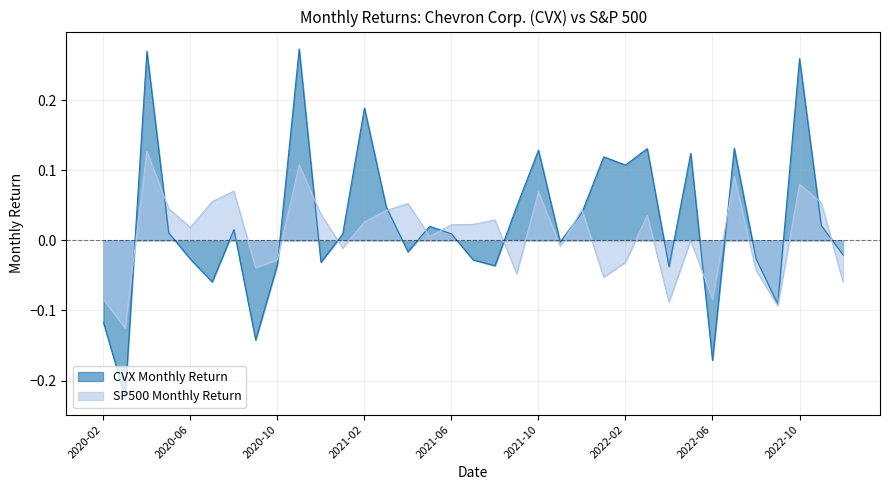

How many intersections are there between SP500 Monthly Return and CVX Monthly Return?

15